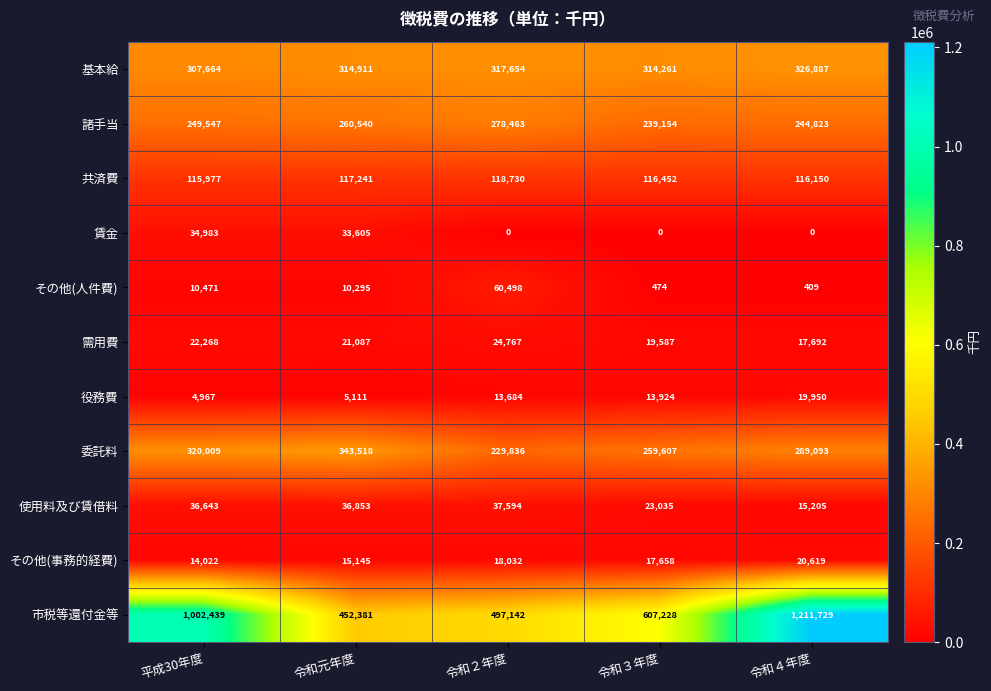

Which series has the largest range (max minus min)?

市税等還付金等